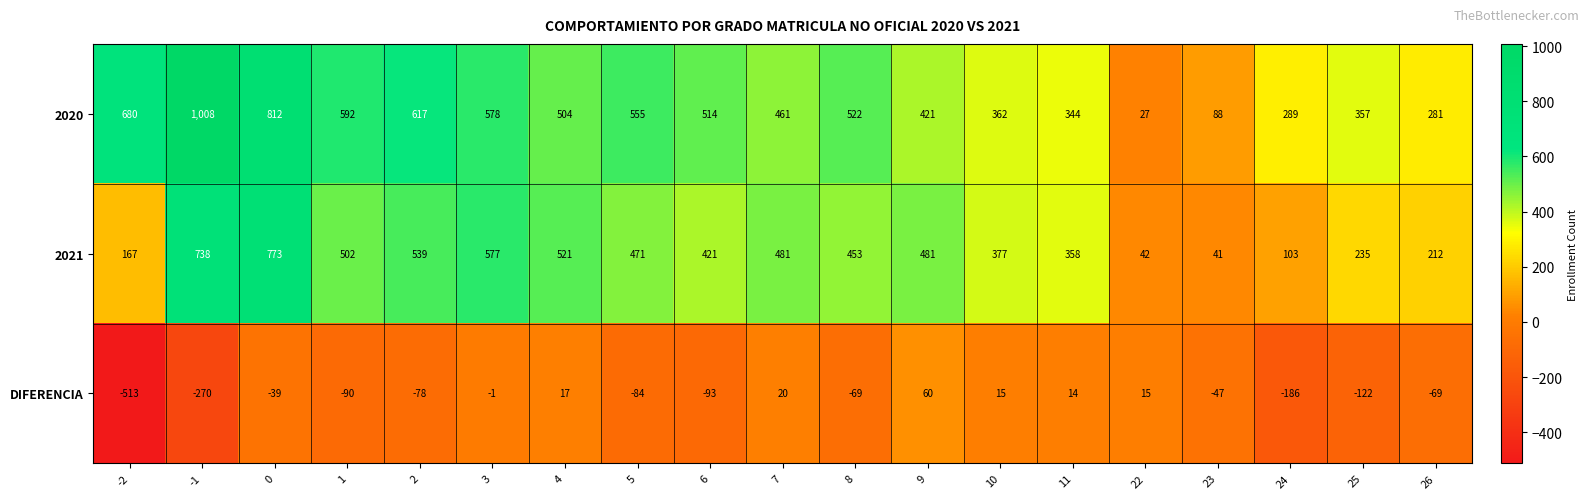

Is it true that DIFERENCIA equals -49 at 1?

False